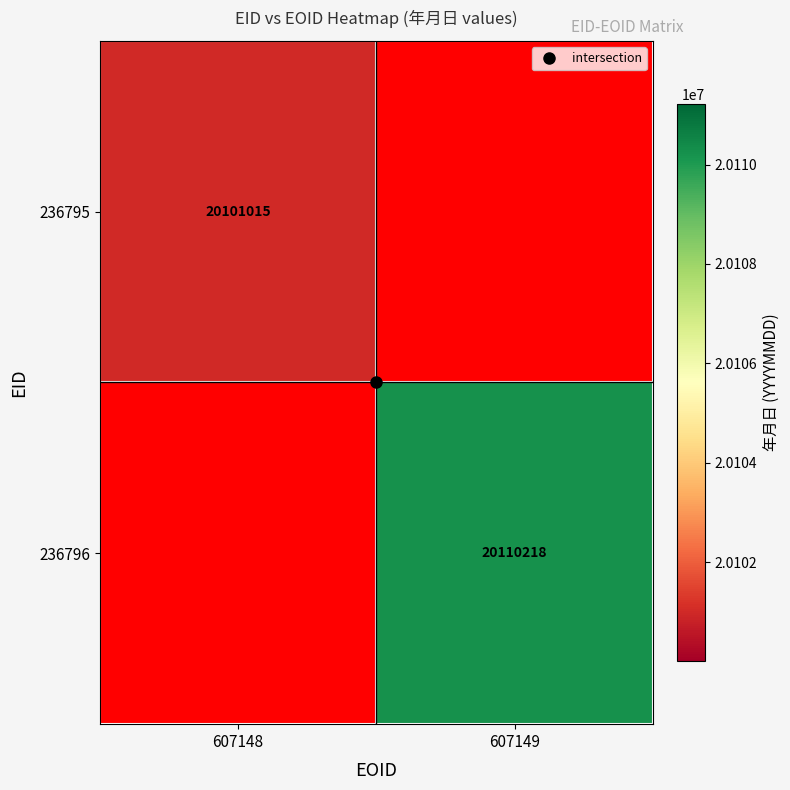

The value of 236795 at 607148 is 34006751.6. True or false?

False